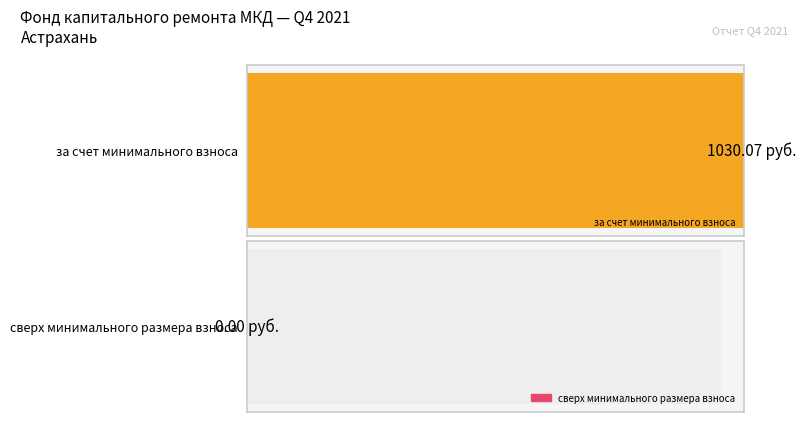

List the series in order of their peak value, lowest first.

сверх минимального размера взноса, за счет минимального взноса